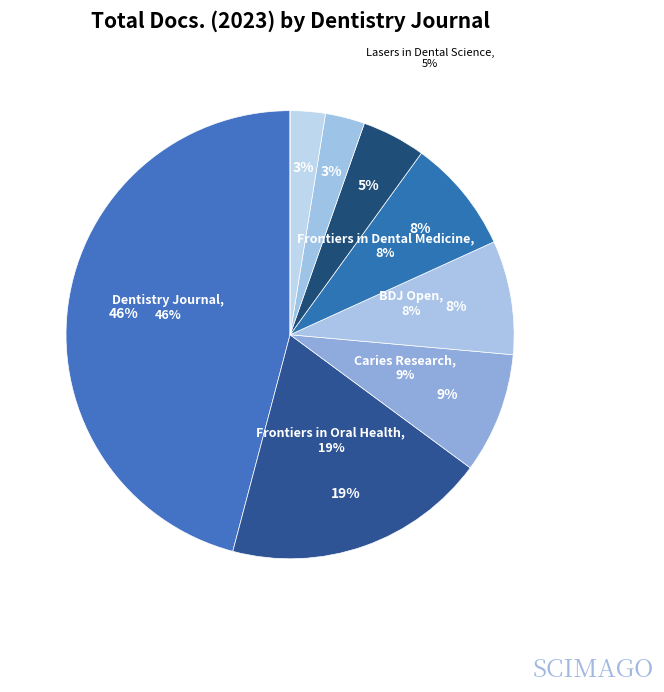

Does any single category account for the majority?

No